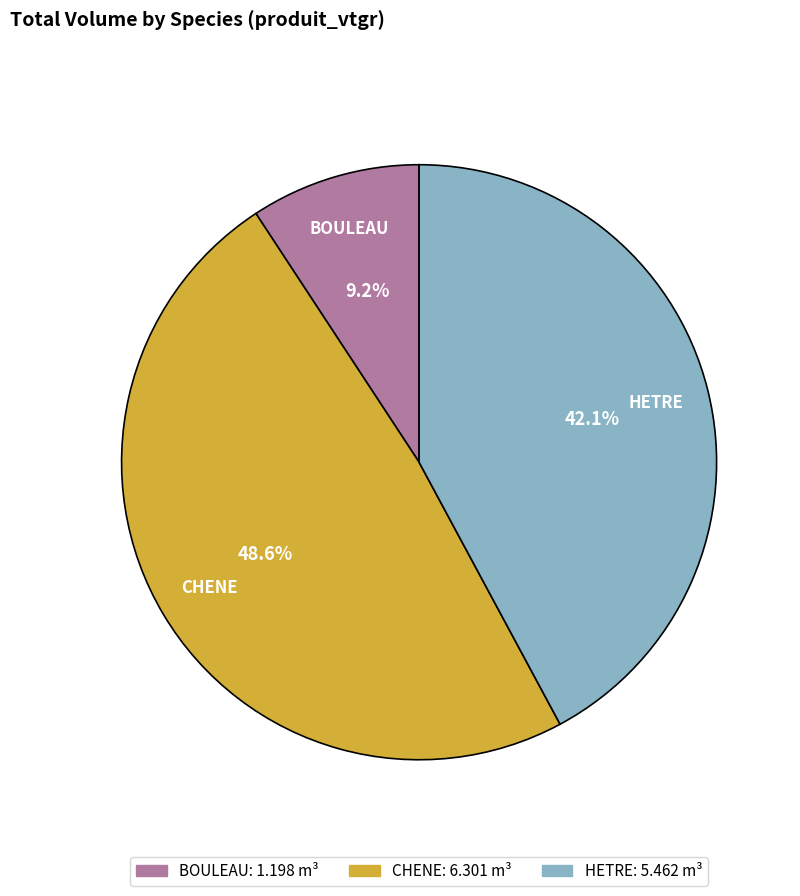

Which category has the smallest portion of the pie?

BOULEAU